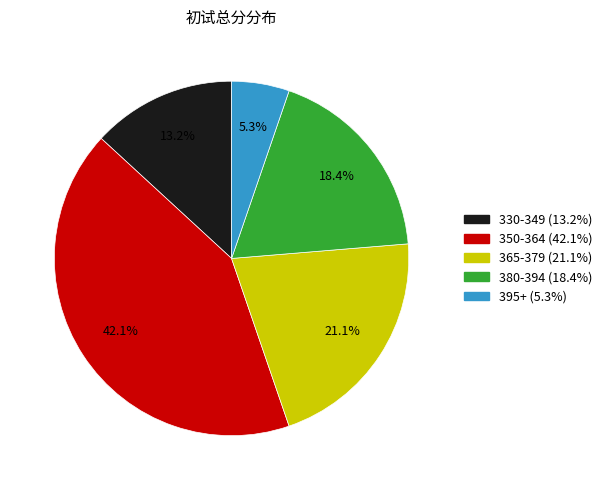

Is there a majority slice in this chart?

No